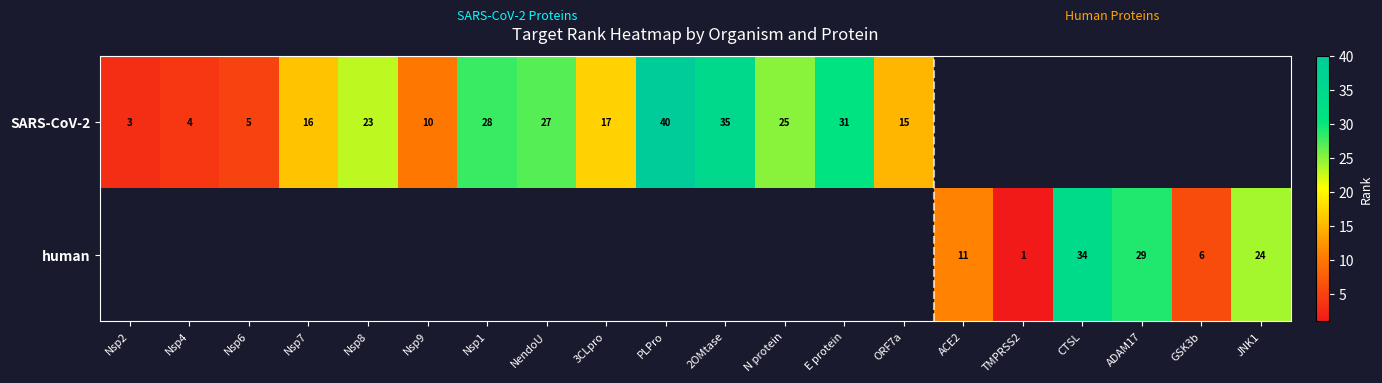

The value of SARS-CoV-2 at Nsp1 is 17. True or false?

False